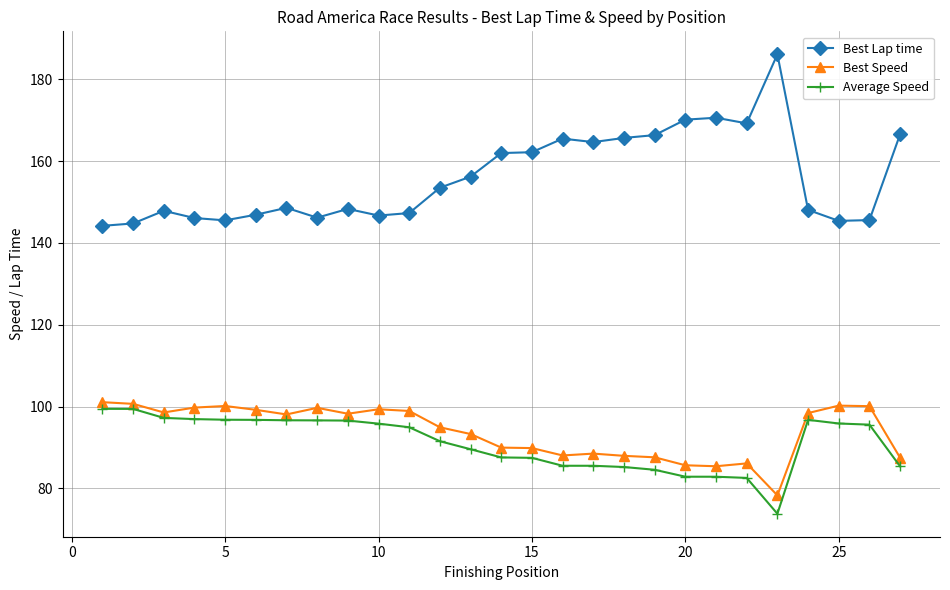

True or false: Average Speed and Best Speed cross at least once.

False